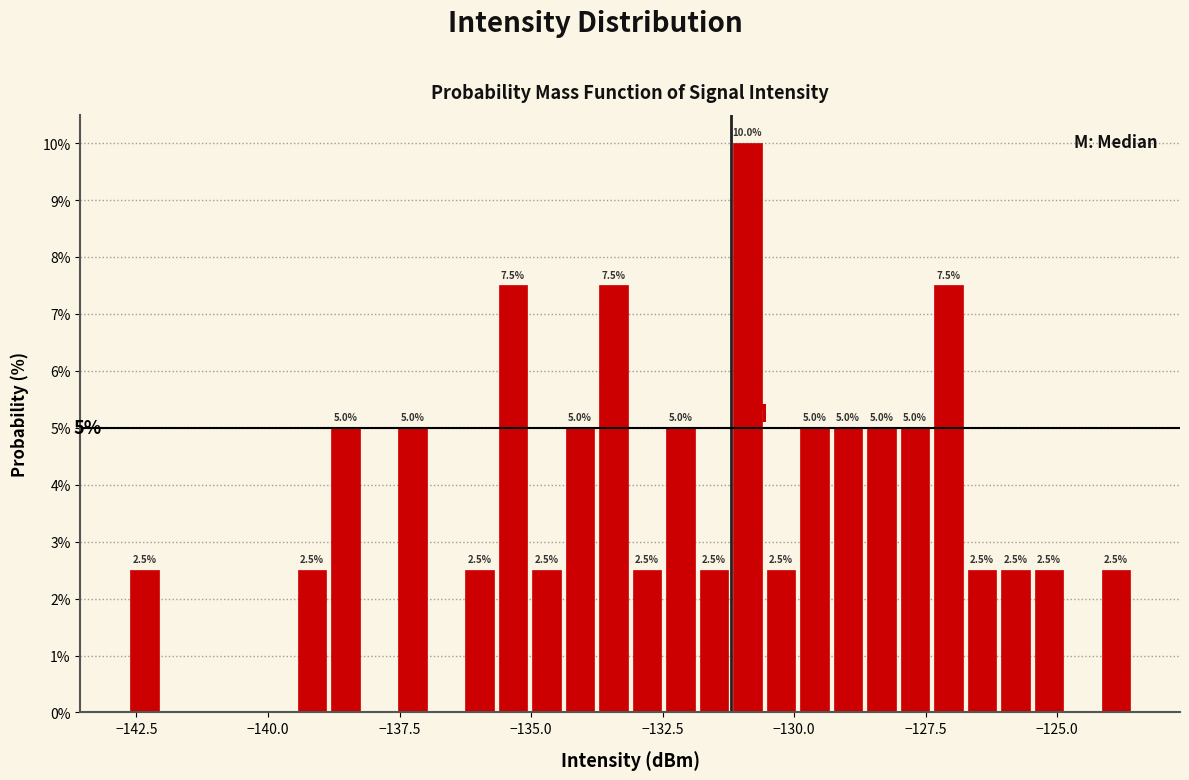

Read against the x-axis, roughly where is the centre of the tallest bar?

-131.0